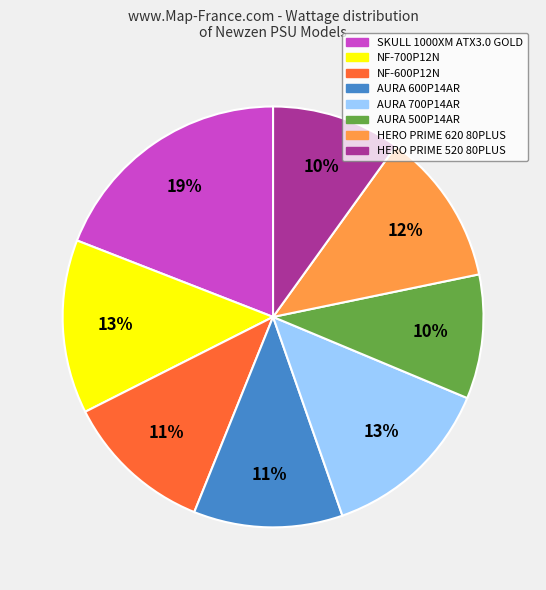

How many segments does this pie chart have?

8